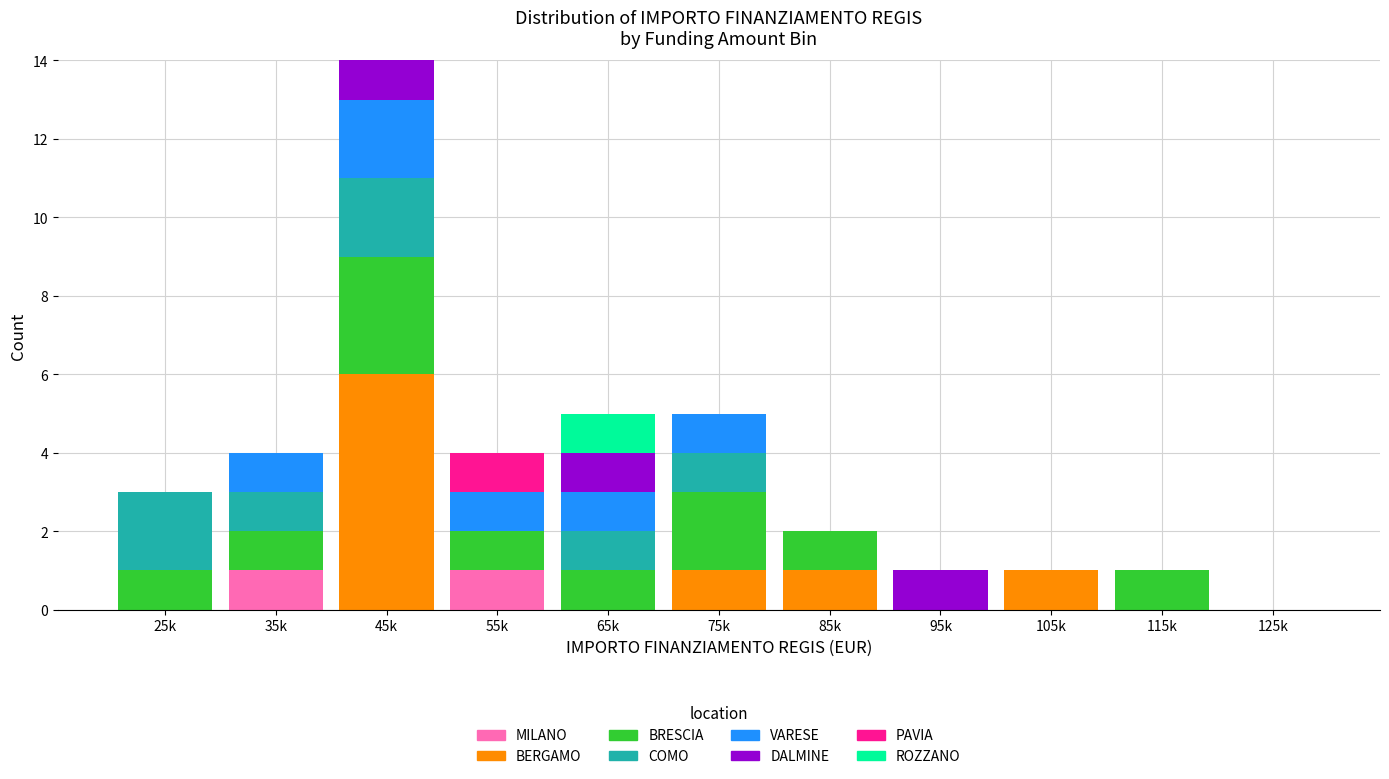

What is the total value across all series at 75k?

5